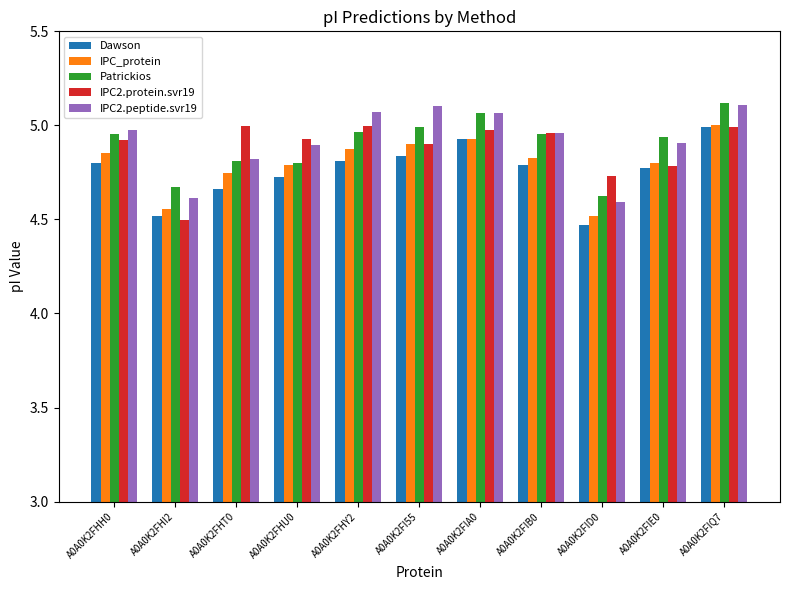

What is the spread (max minus min) of values at A0A0K2FI55?

0.3